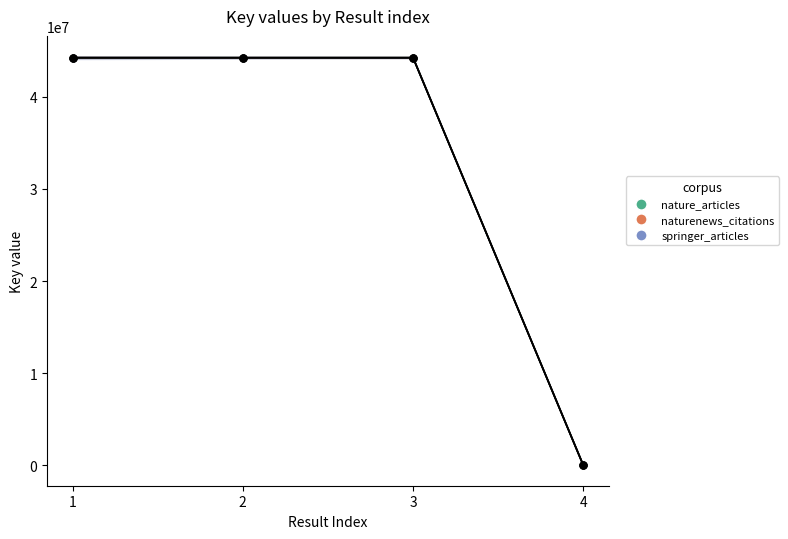

Is the value of nature_articles at 1 greater than the value of springer_articles at 2?

No